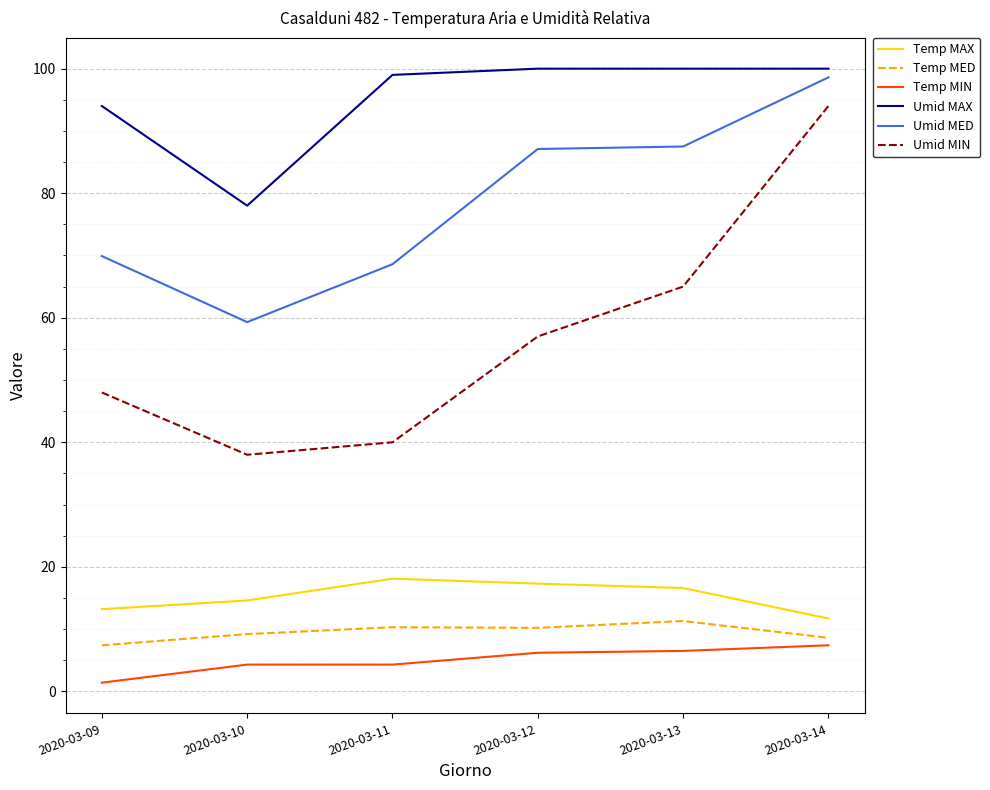

True or false: Umid MAX has a value of 94.0 at 2020-03-09.

True